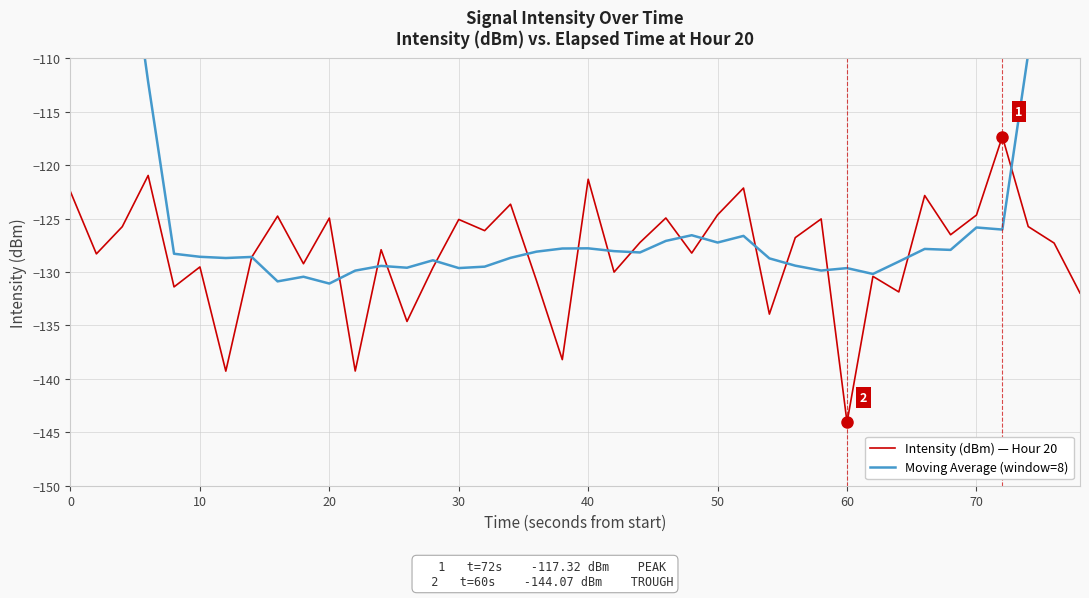

True or false: Intensity (dBm) — Hour 20 has a value of -125.1 at 30.

True